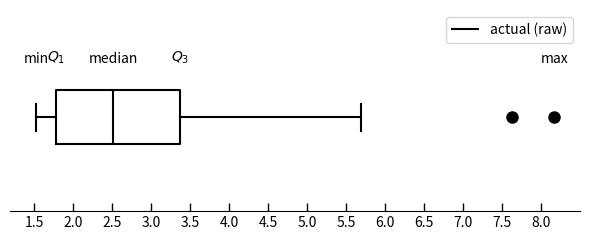

Read this box plot against the x-axis: the position of the median line, the range covered by the box, and the ends of both whiskers. The values are not printed on the chart, so give them approximately, as read against the axis.

median 2.50, box 1.80 to 3.35, whiskers 1.50 to 5.70